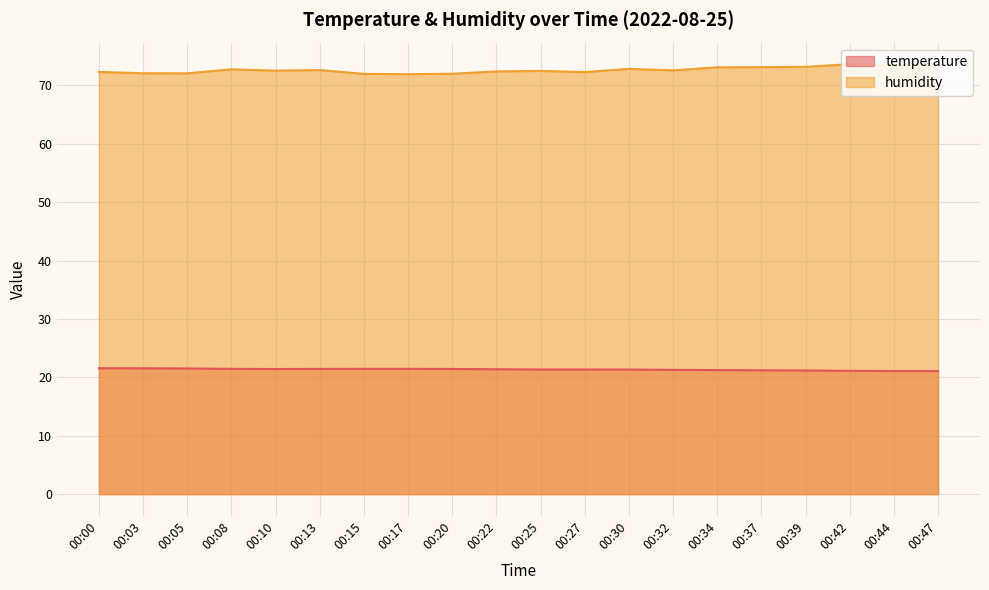

The temperature series shows 21.3 at 00:30. True or false?

True